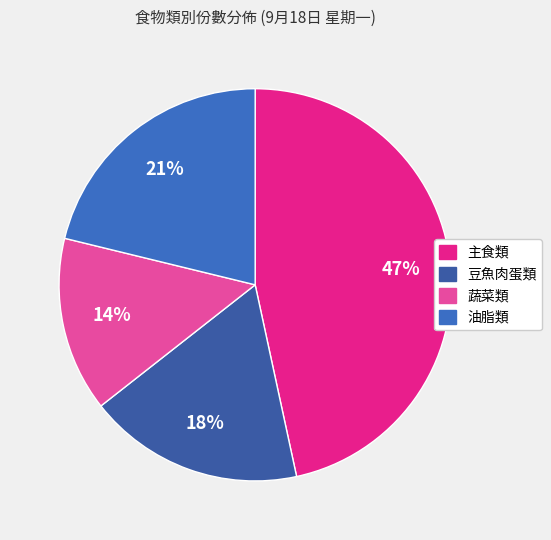

Which category has the biggest portion of the pie?

主食類